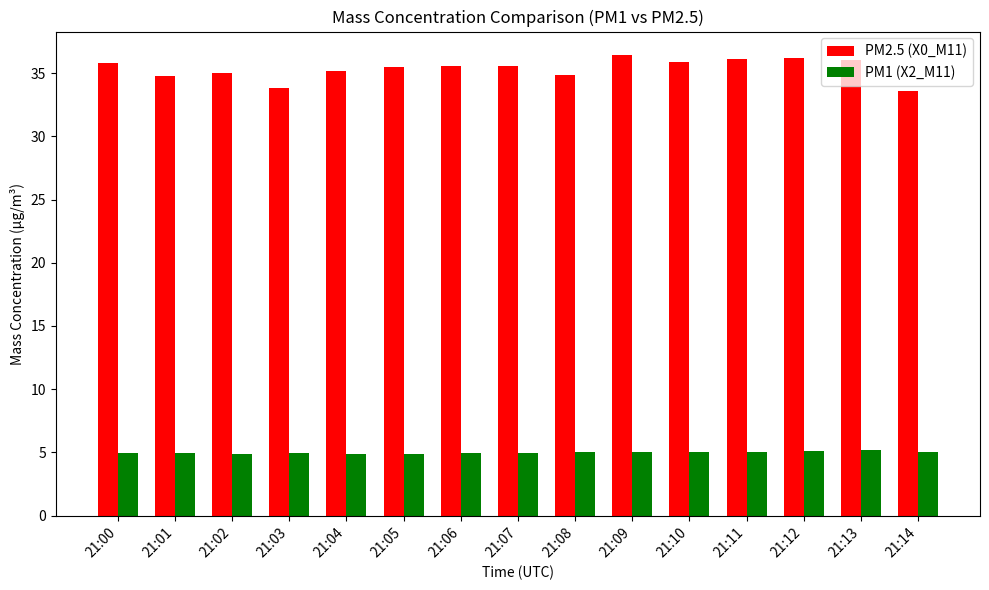

Rank the series by their average value, from lowest to highest.

PM1 (X2_M11), PM2.5 (X0_M11)